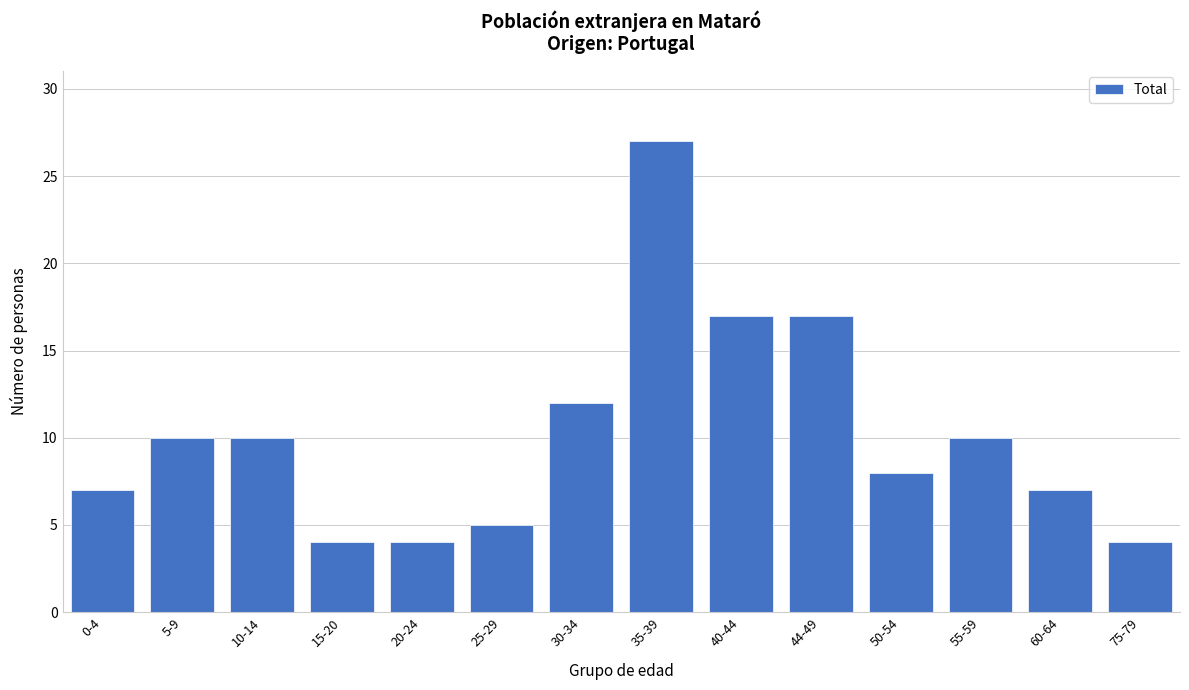

Reading left to right, list all the values displayed in this chart.

0-4=7	5-9=10	10-14=10	15-20=4	20-24=4	25-29=5	30-34=12	35-39=27	40-44=17	44-49=17	50-54=8	55-59=10	60-64=7	75-79=4